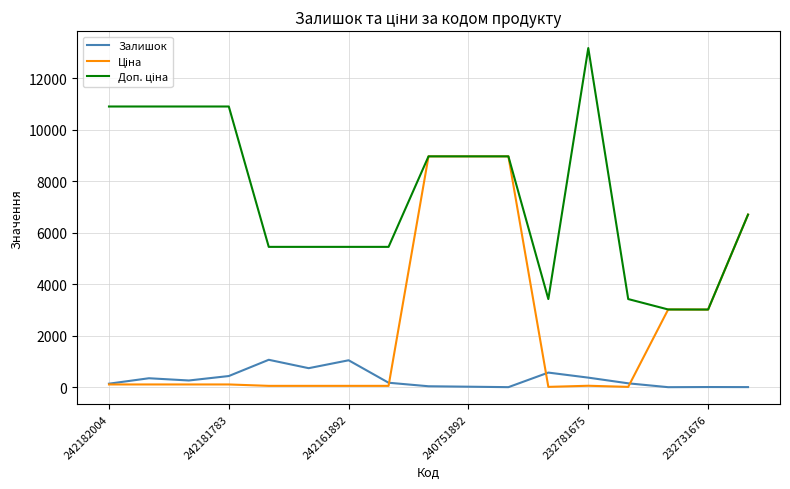

What is the greatest value displayed?

13171.5